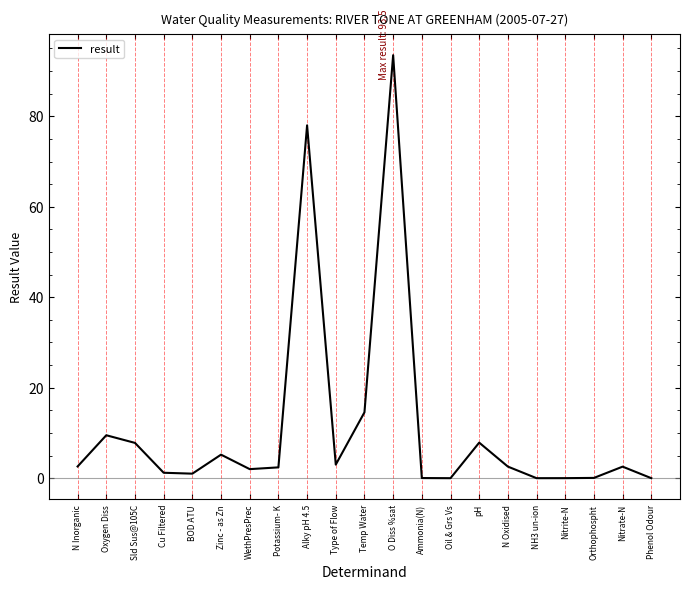

Does the chart have visible grid lines?

No